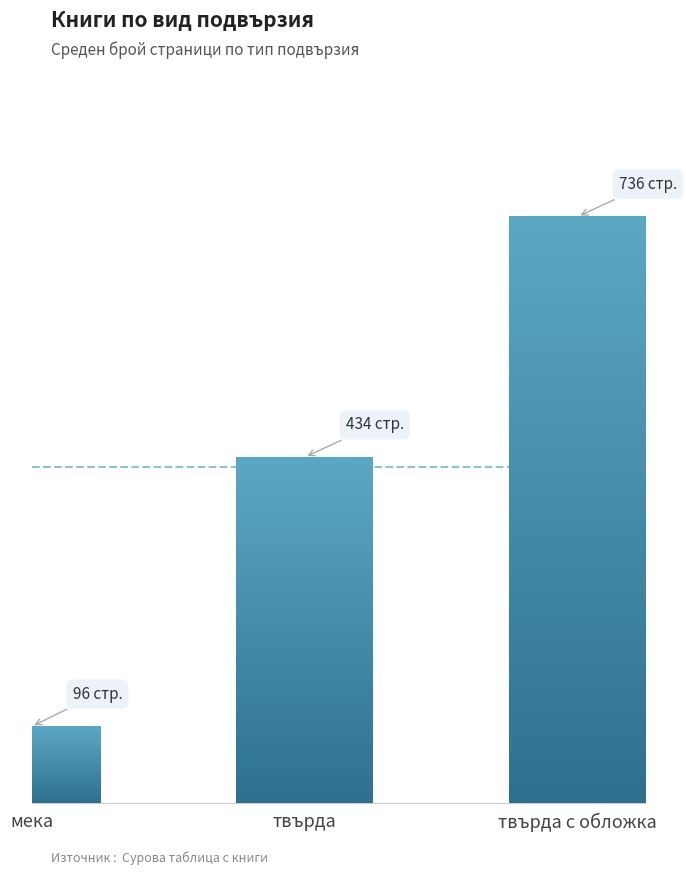

What is the difference between the values at мека and твърда с обложка?

640